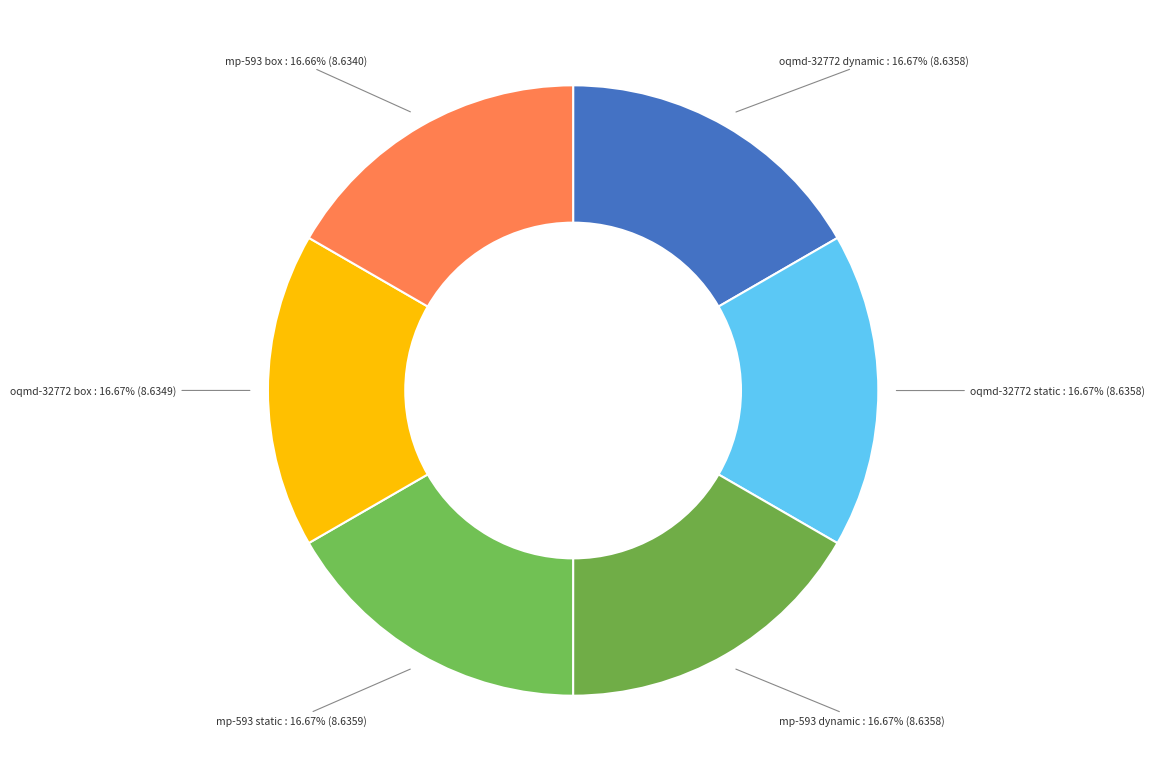

To the nearest percent, what percentage of the pie is mp-593 dynamic?

17%